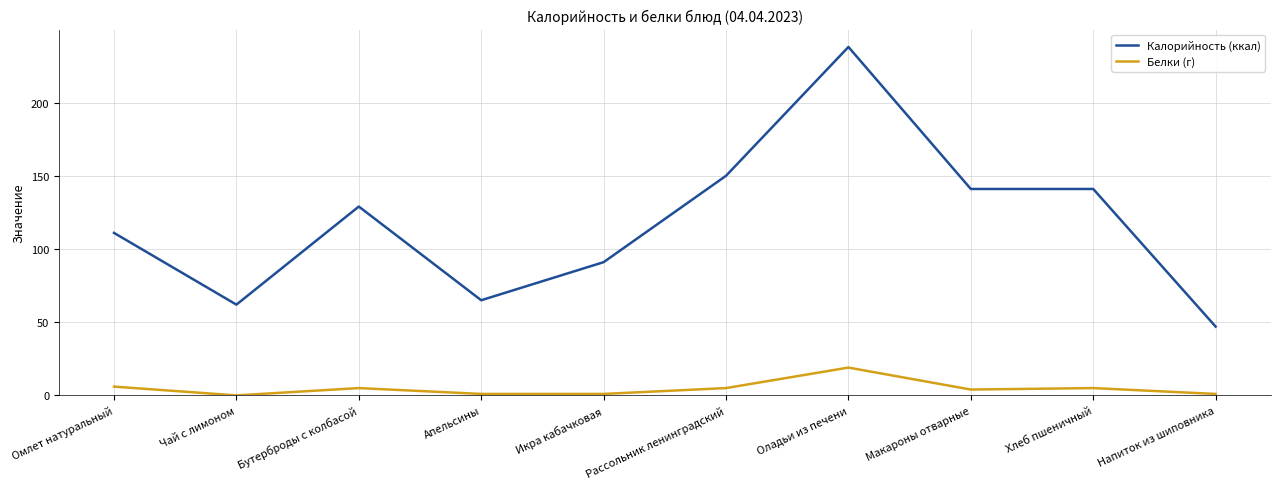

Rank the series by their maximum value, from highest to lowest.

Калорийность (ккал), Белки (г)